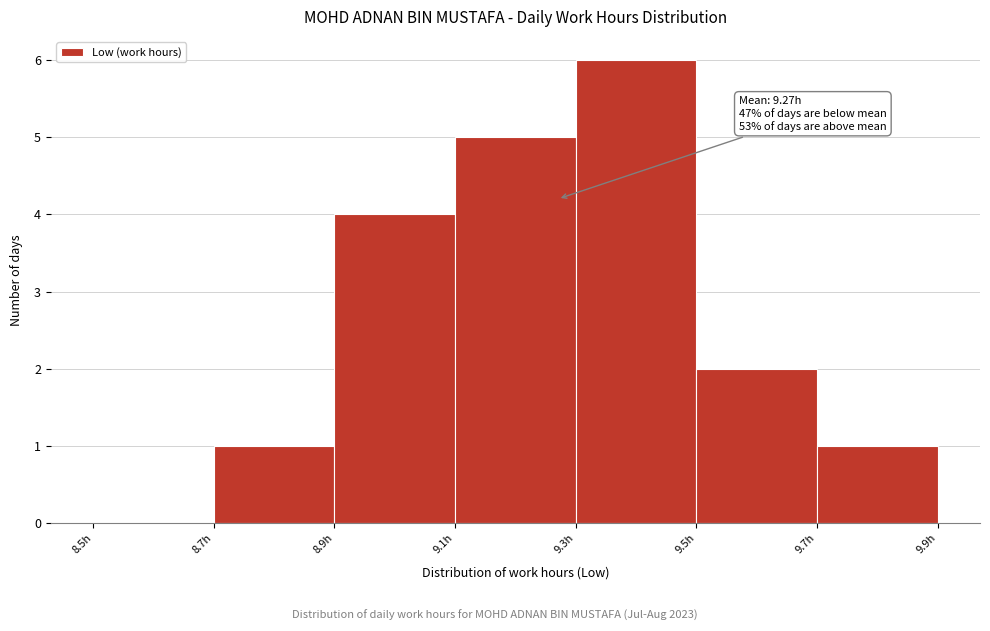

Over which range of the x-axis is the bar tallest?

9.3 to 9.5